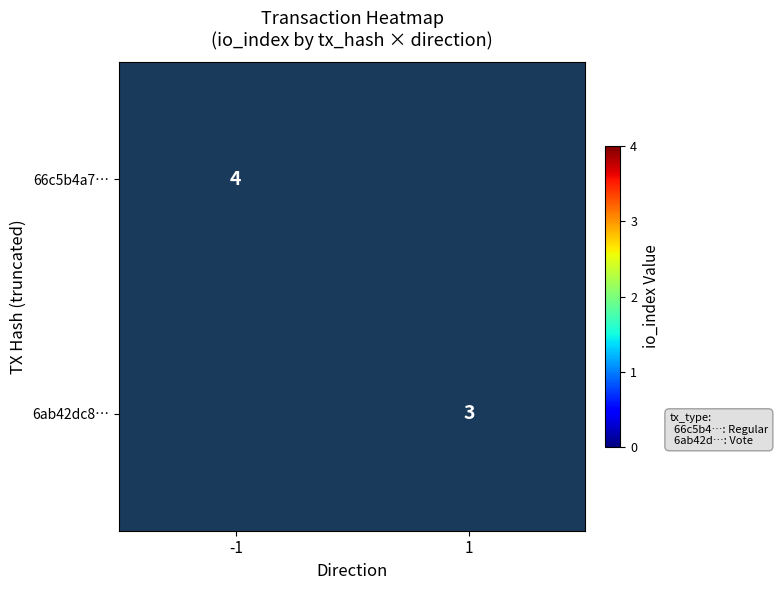

The value of 6ab42dc8… at 1 is 2. True or false?

False